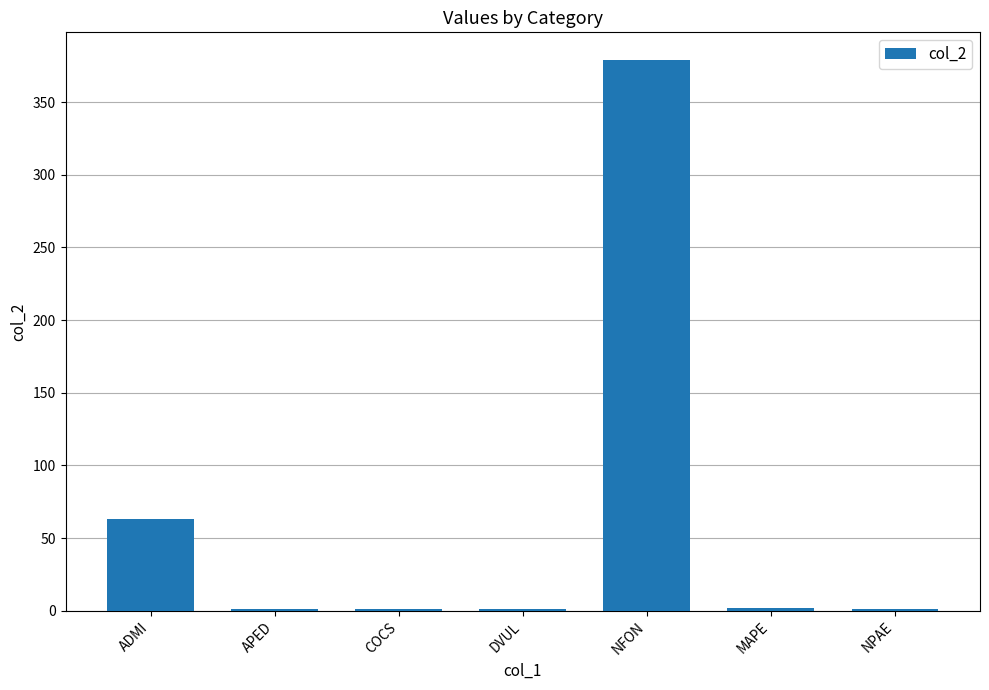

Which has a higher value, NFON or NPAE?

NFON